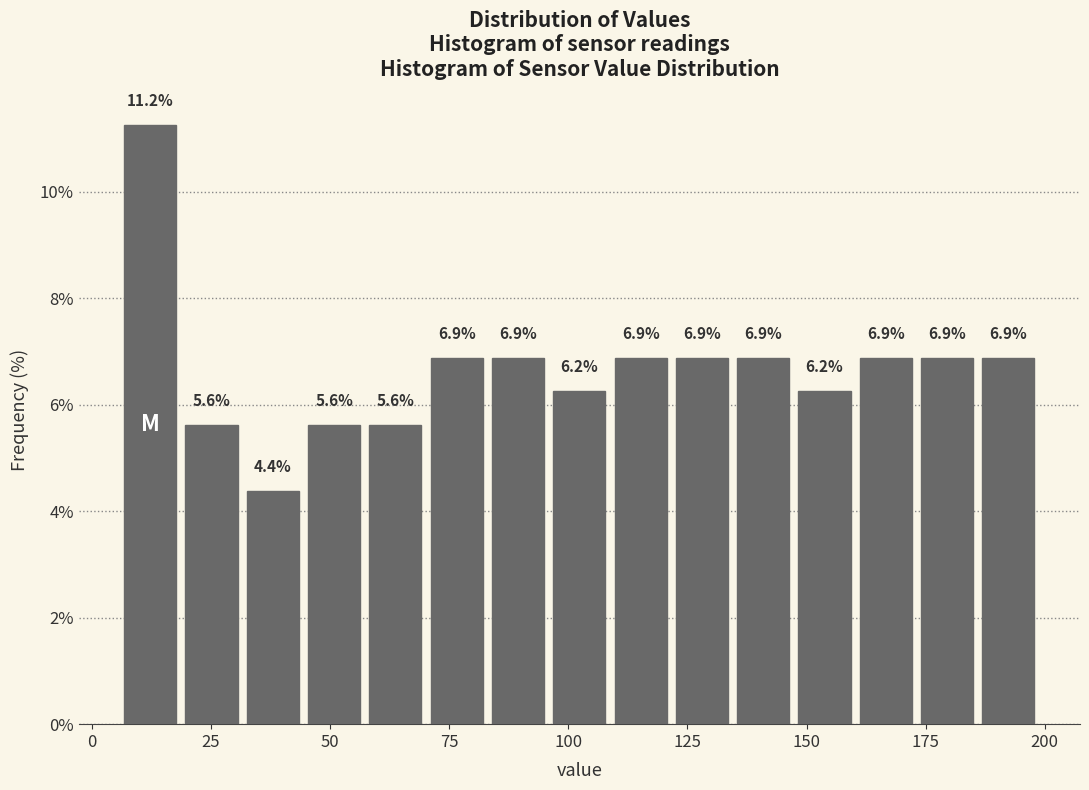

Around what value on the x-axis is the tallest bar? Give the approximate position of its centre, as read against the axis.

10